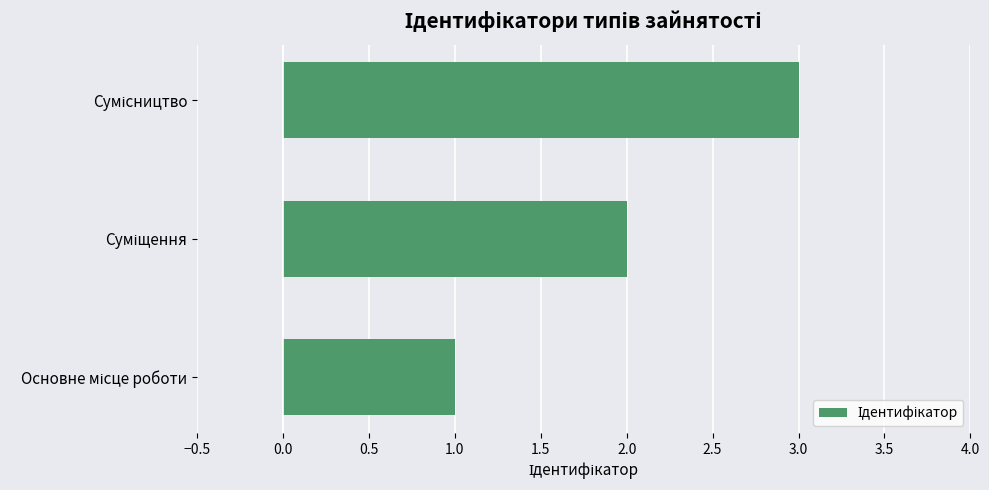

What is the sum of all values?

6